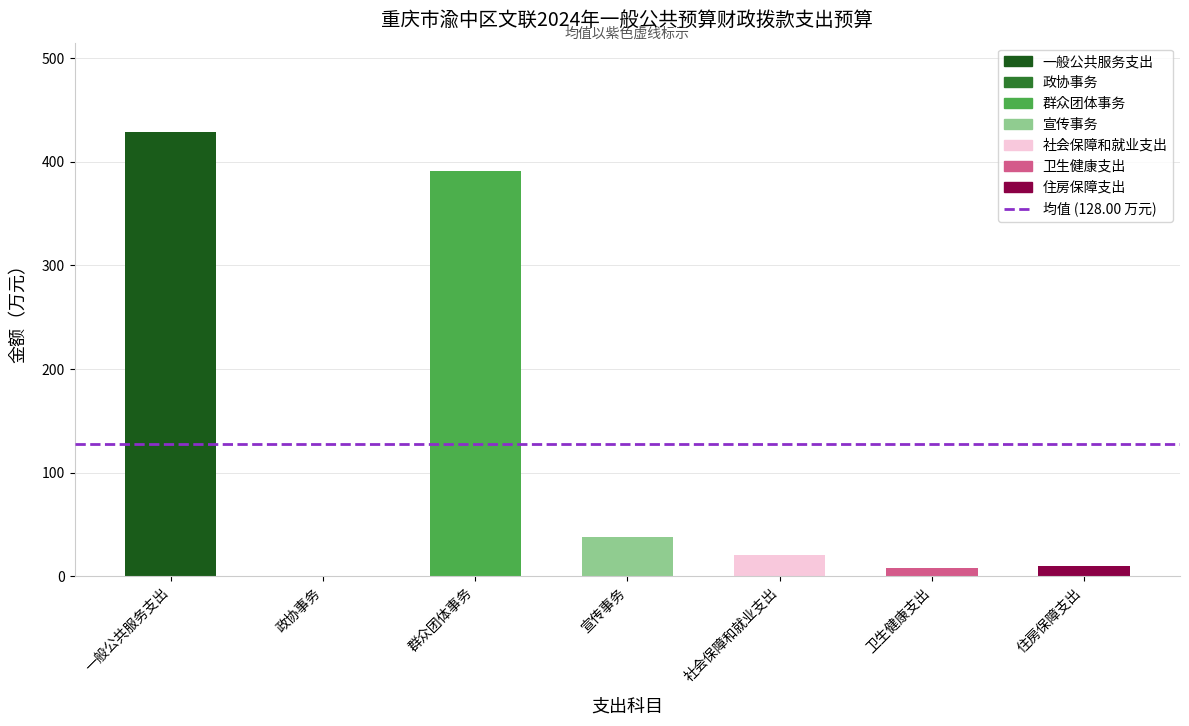

Which label corresponds to the largest value in the chart?

一般公共服务支出